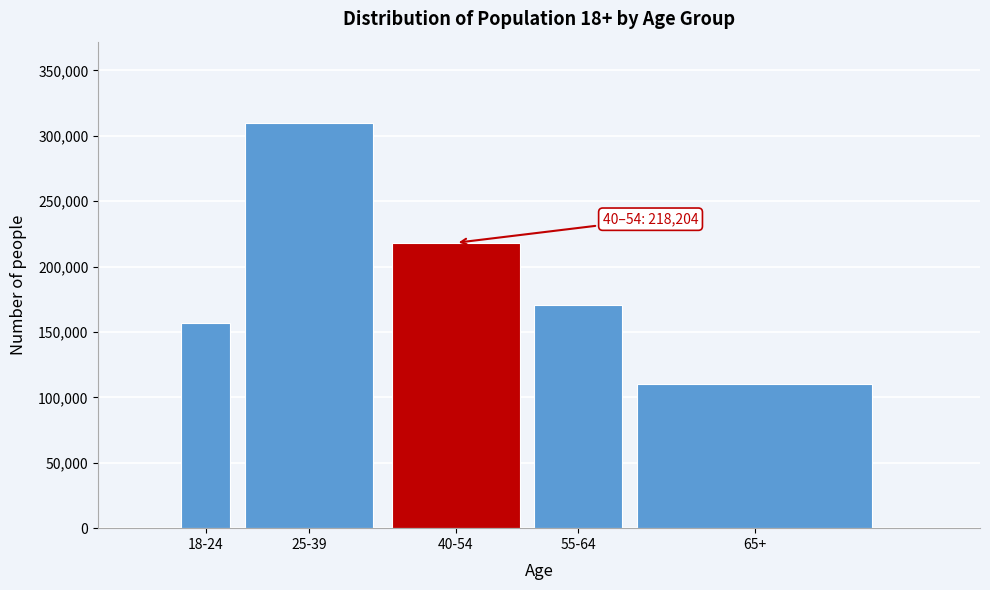

Reading left to right, what are all the values shown in this chart?

18-24=157162	25-39=310006	40-54=218204	55-64=170717	65+=110024